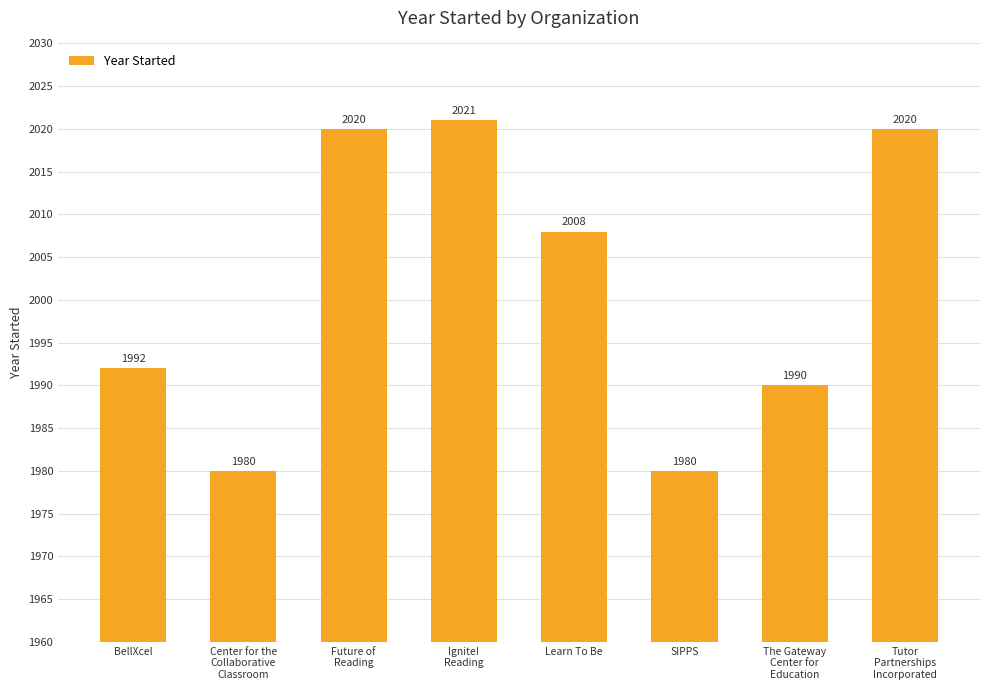

What is the smallest value displayed?

1980